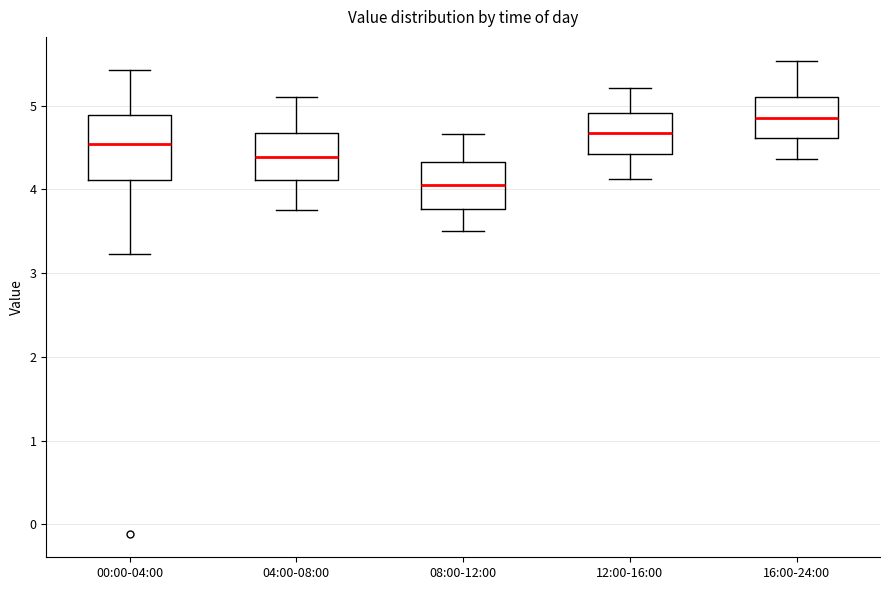

Reading left to right, transcribe this box plot: for each box, give where its median line is, the range the box spans, and where its two whiskers end, as read against the y-axis. The values are not printed on the chart, so give them approximately, as read against the axis.

00:00-04:00: median 4.5, box 4.1 to 4.9, whiskers 3.2 to 5.4
04:00-08:00: median 4.4, box 4.1 to 4.7, whiskers 3.8 to 5.1
08:00-12:00: median 4.1, box 3.8 to 4.3, whiskers 3.5 to 4.7
12:00-16:00: median 4.7, box 4.4 to 4.9, whiskers 4.1 to 5.2
16:00-24:00: median 4.9, box 4.6 to 5.1, whiskers 4.4 to 5.5